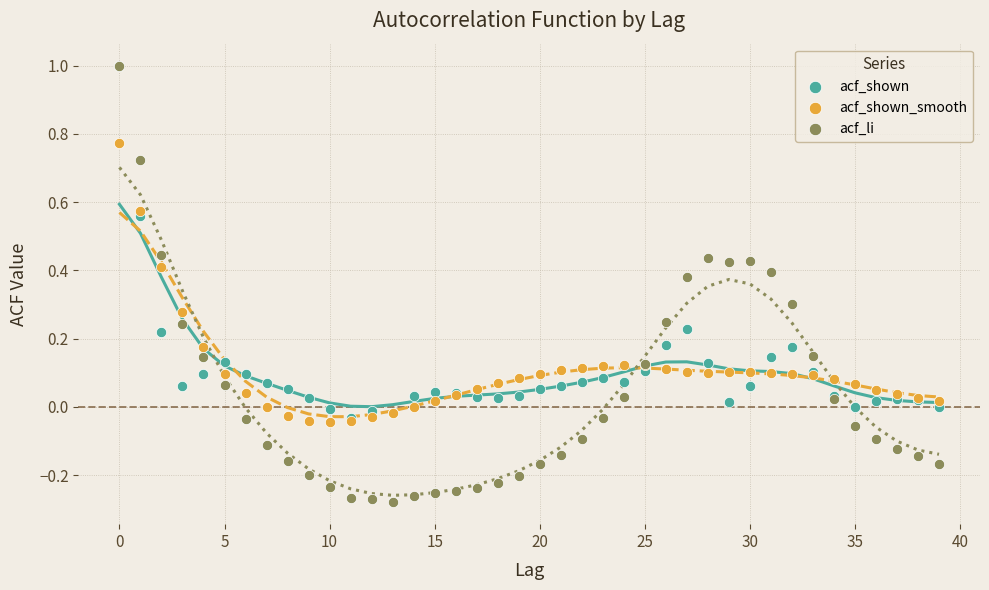

What are all the series names shown in the legend?

acf_shown, acf_shown_smooth, acf_li